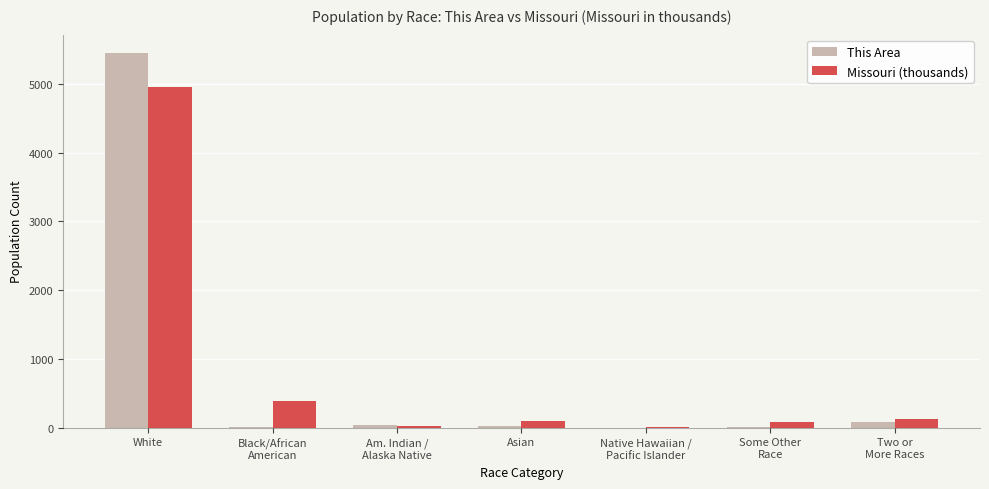

At which category is the sum across all series the highest?

White